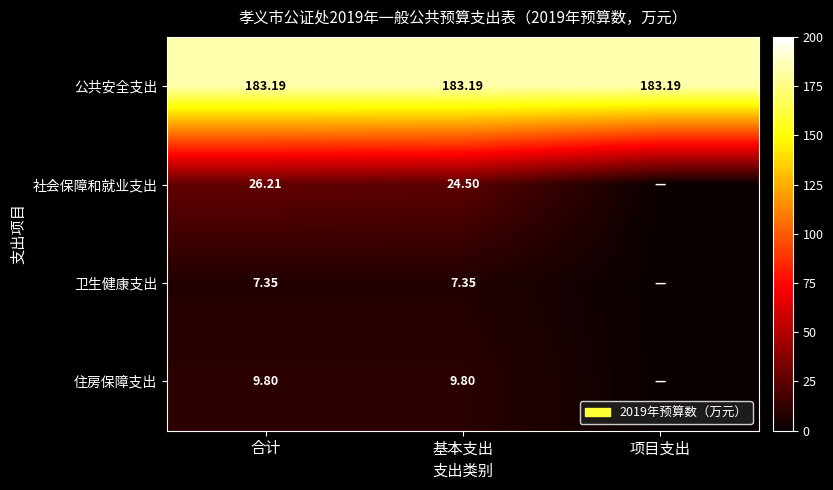

Is it true that 卫生健康支出 equals 13.2 at 合计?

False